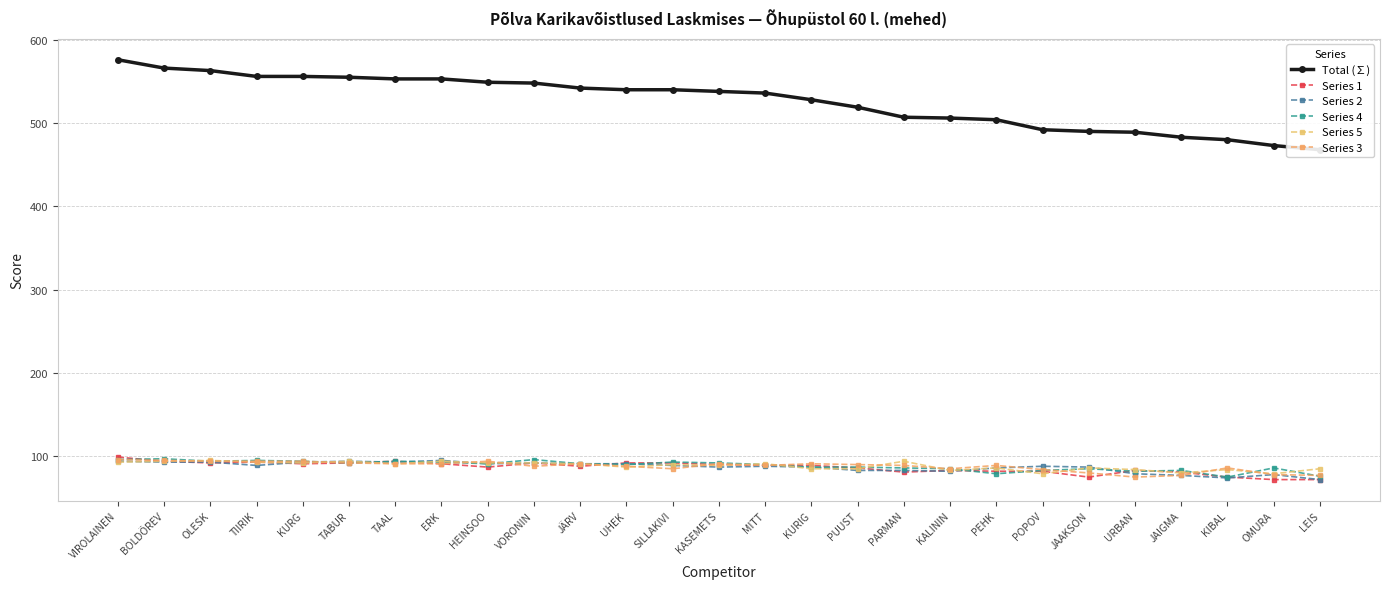

True or false: Series 1 has more than 0 interior local peaks.

True